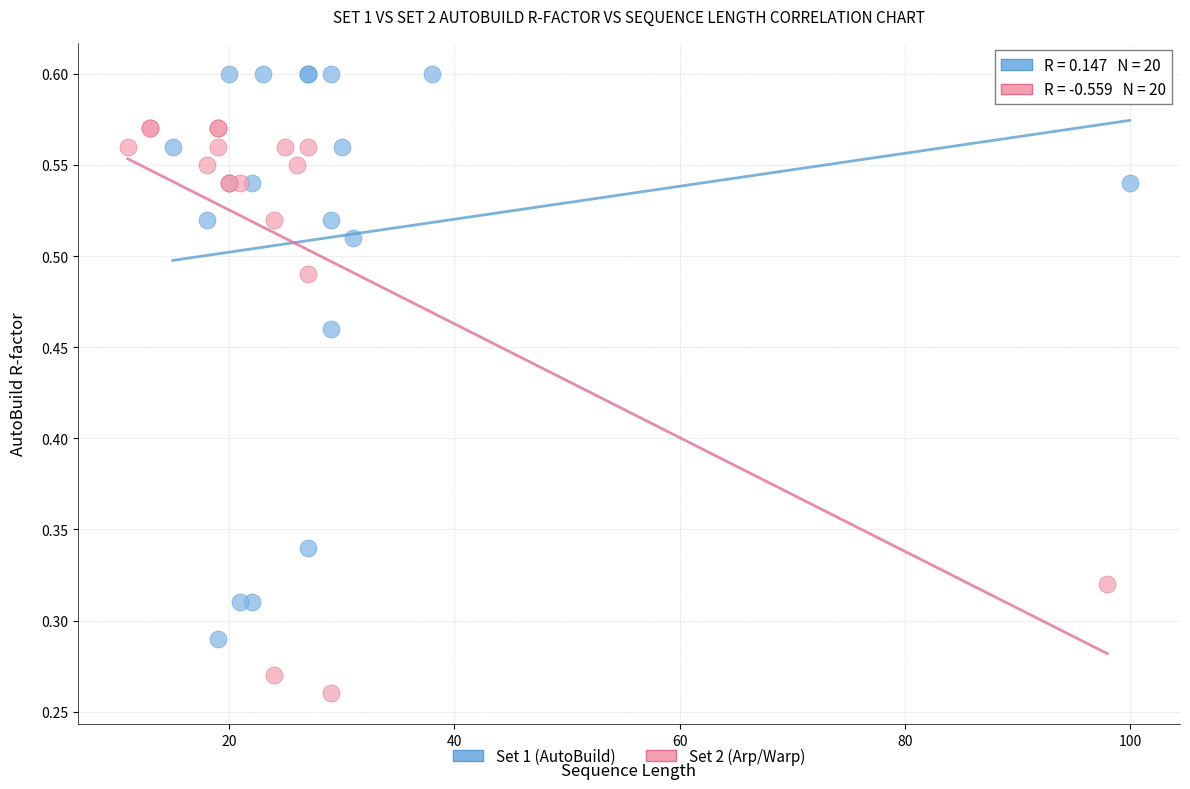

Which series reaches the minimum Y coordinate?

Set 2 (Arp/Warp)